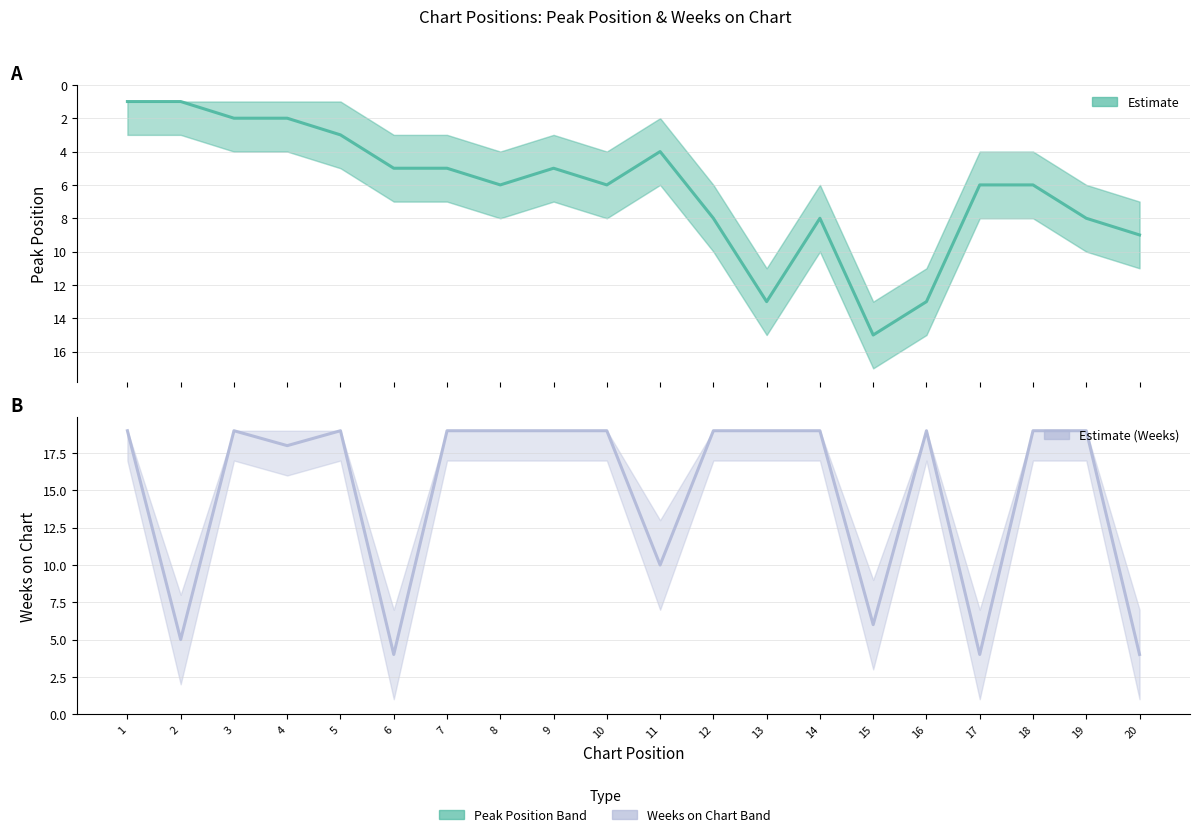

At which category is the sum across all series the highest?

13